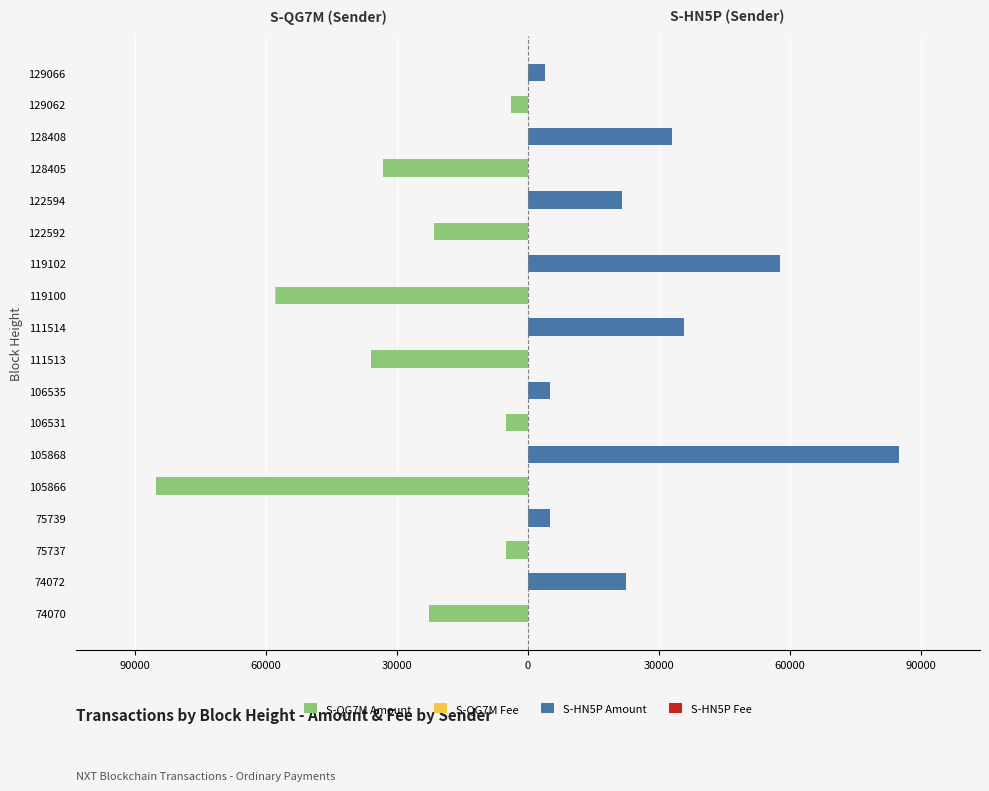

How many distinct data groups are displayed?

4